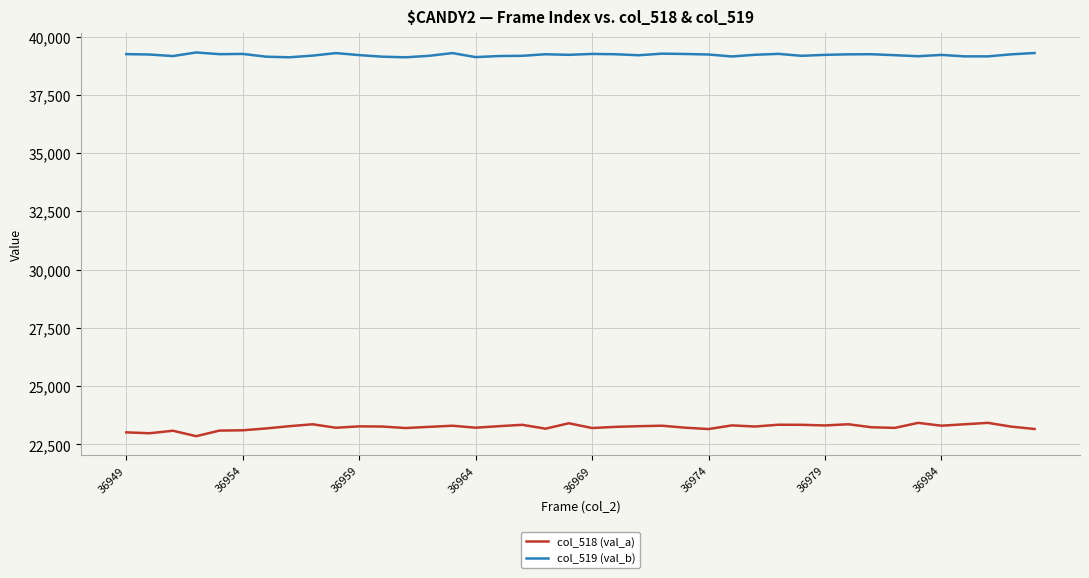

What is the sum of all col_518 (val_a) values?

929775